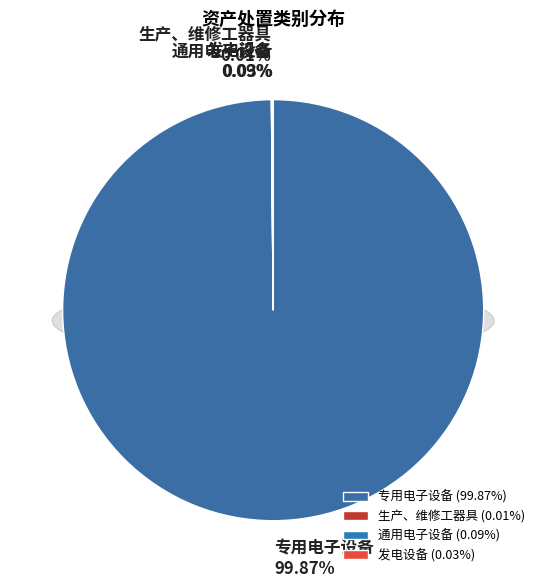

Is it true that 通用电子设备 is 9% of the pie?

False